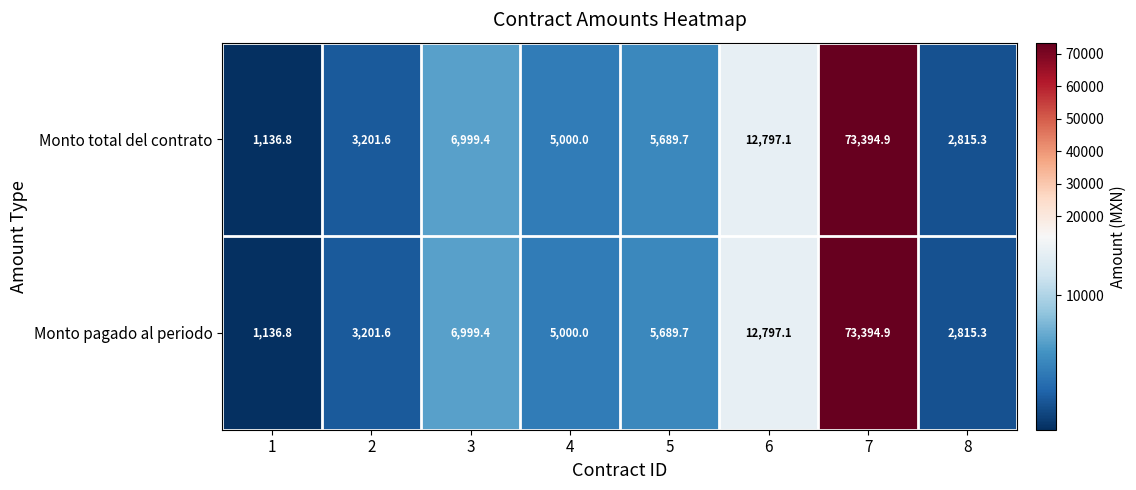

Is the value of Monto total del contrato at 2 greater than the value of Monto pagado al periodo at 4?

No